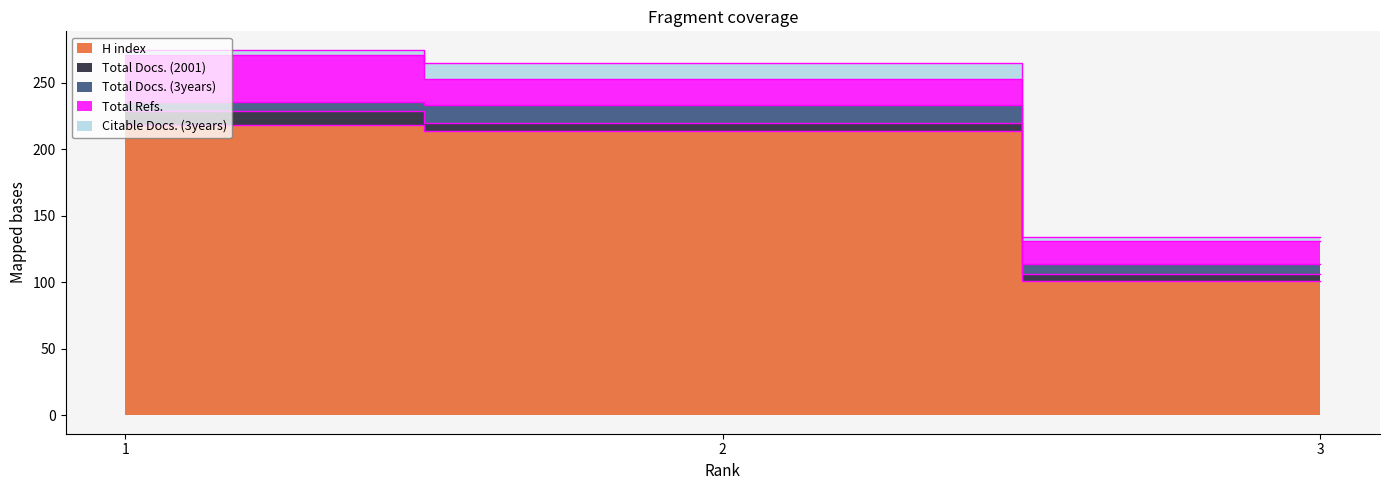

Rank the series by their maximum value, from highest to lowest.

H index, Total Refs., Total Docs. (3years), Citable Docs. (3years), Total Docs. (2001)